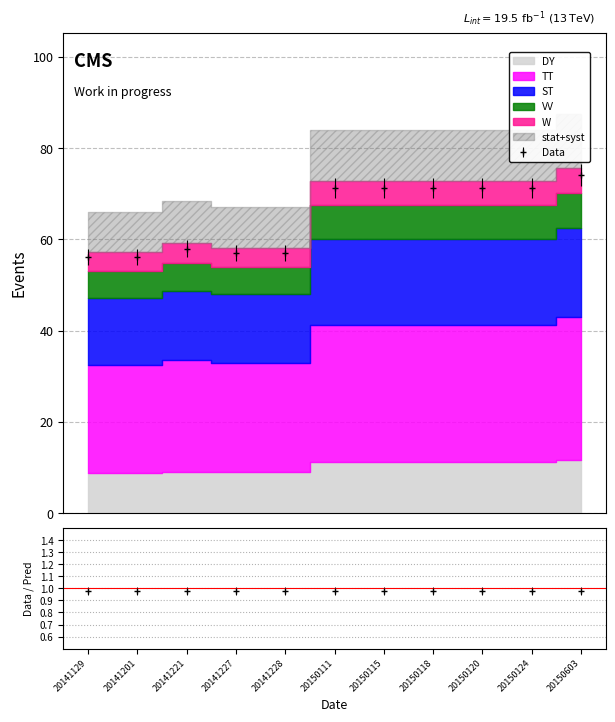

Where is the first local maximum?

20141221